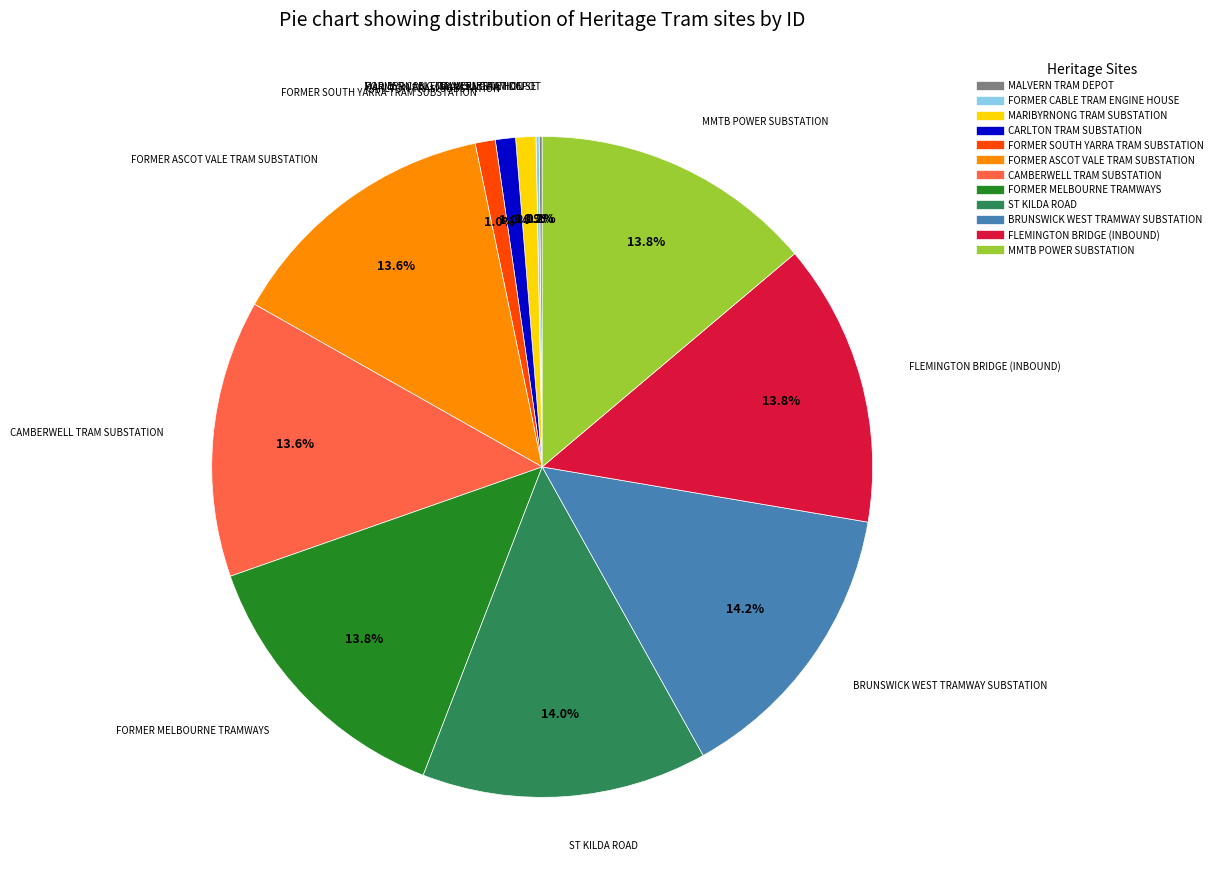

What is the ratio of the value at CARLTON TRAM SUBSTATION to the value at FORMER SOUTH YARRA TRAM SUBSTATION?

1.0